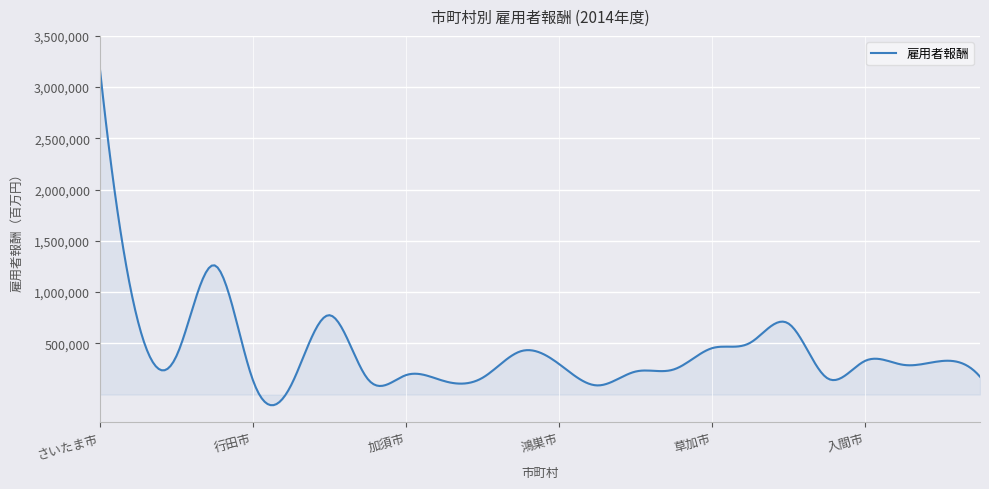

What is the maximum value shown in the chart?

3183518.0